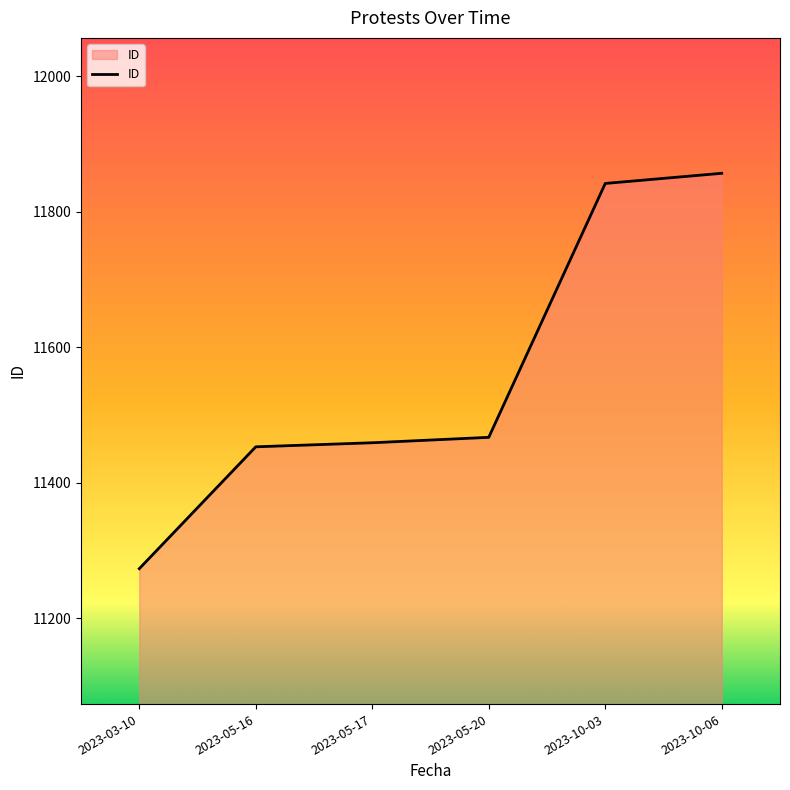

How many lines are shown in the chart?

1